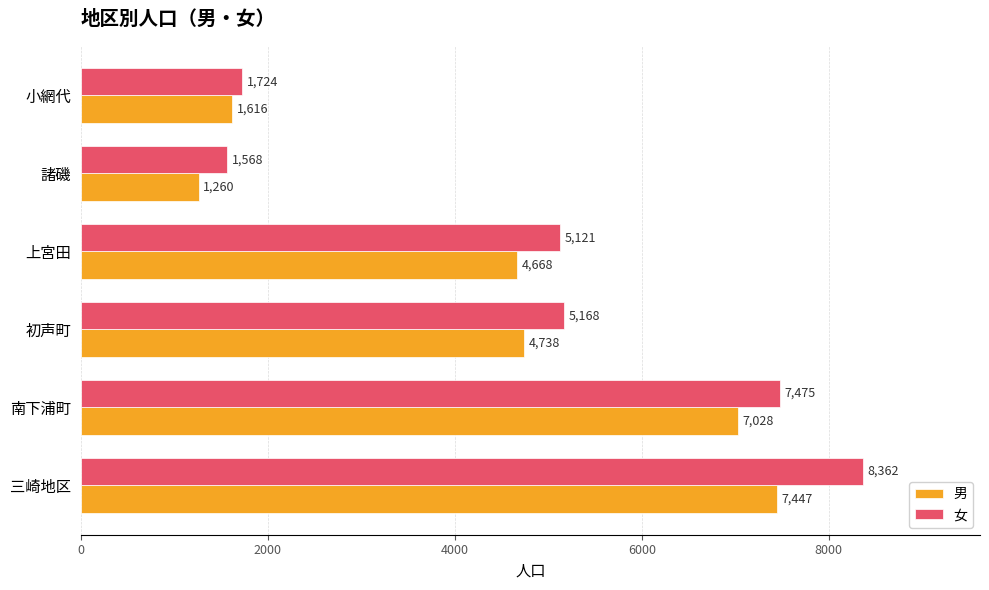

What is the minimum value shown in the chart?

1260